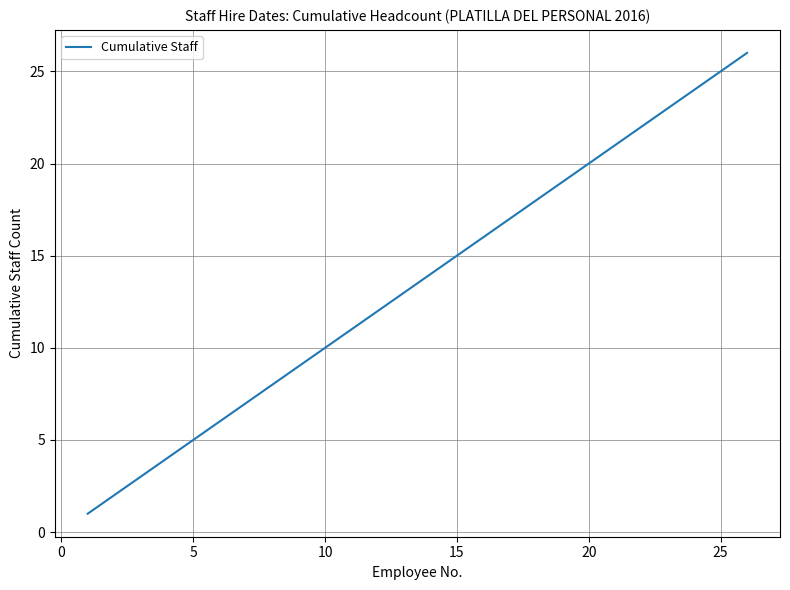

What is the difference between the maximum and minimum values?

25